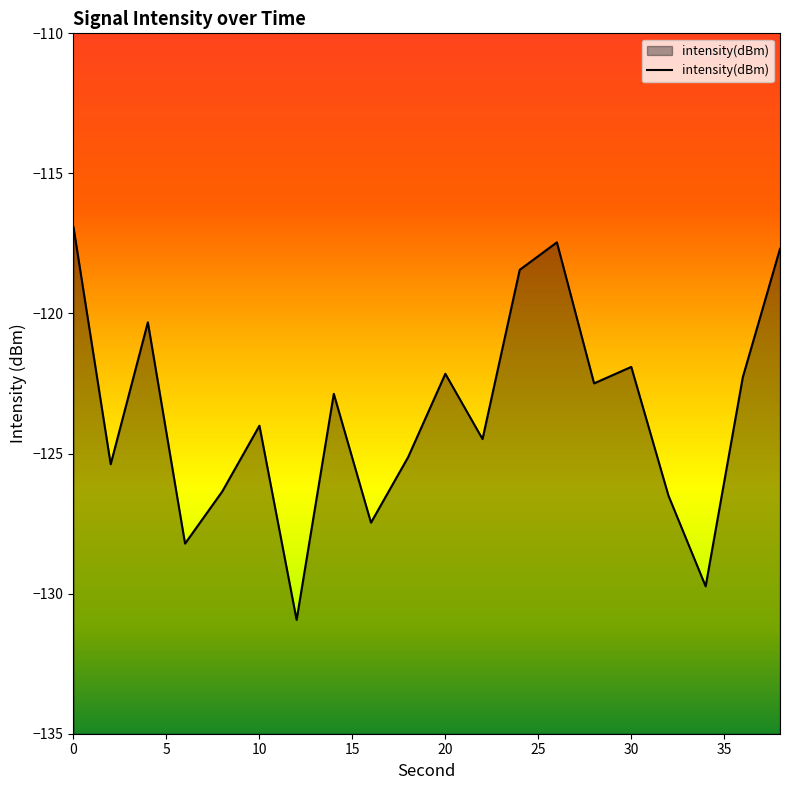

What is the maximum value shown in the chart?

-116.9